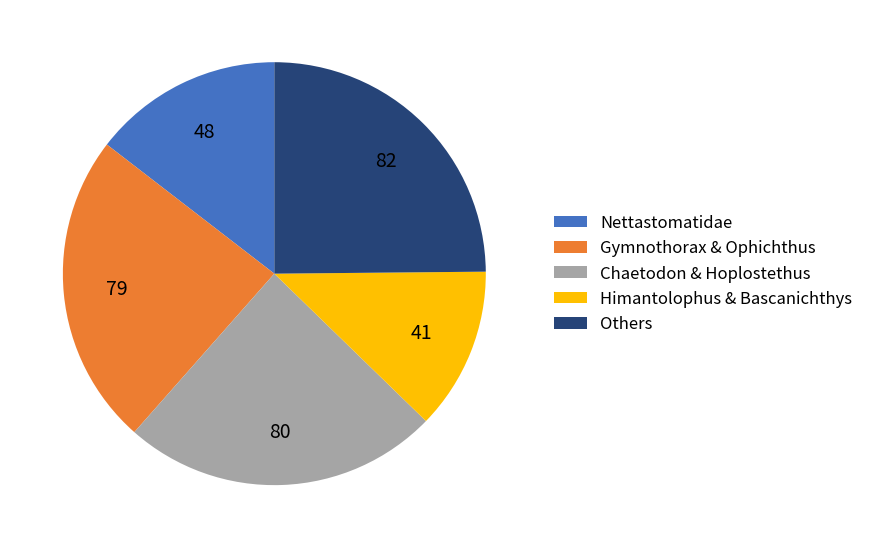

Which category has the smallest portion of the pie?

Himantolophus & Bascanichthys